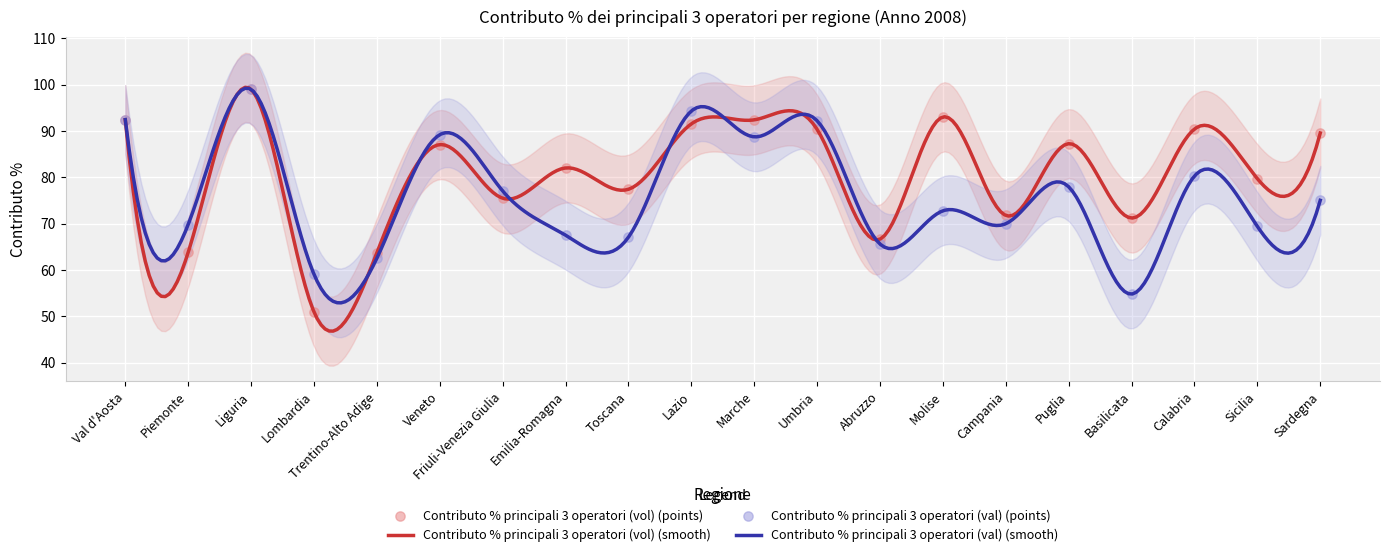

Which series contains the highest Y value?

Contributo % principali 3 operatori (vol)